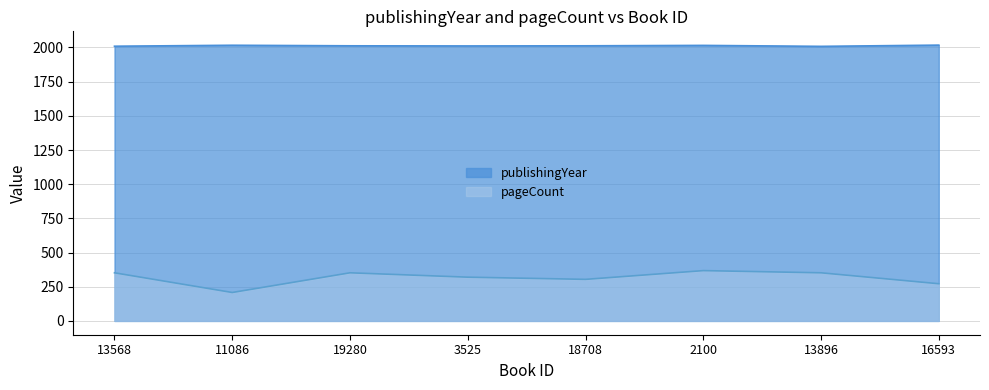

Is the value of publishingYear at 13896 greater than the value of pageCount at 16593?

Yes